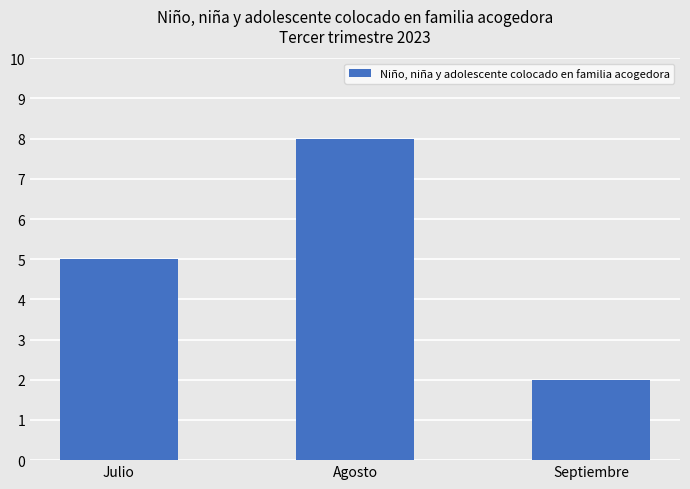

True or false: the data shows 5 at Julio.

True